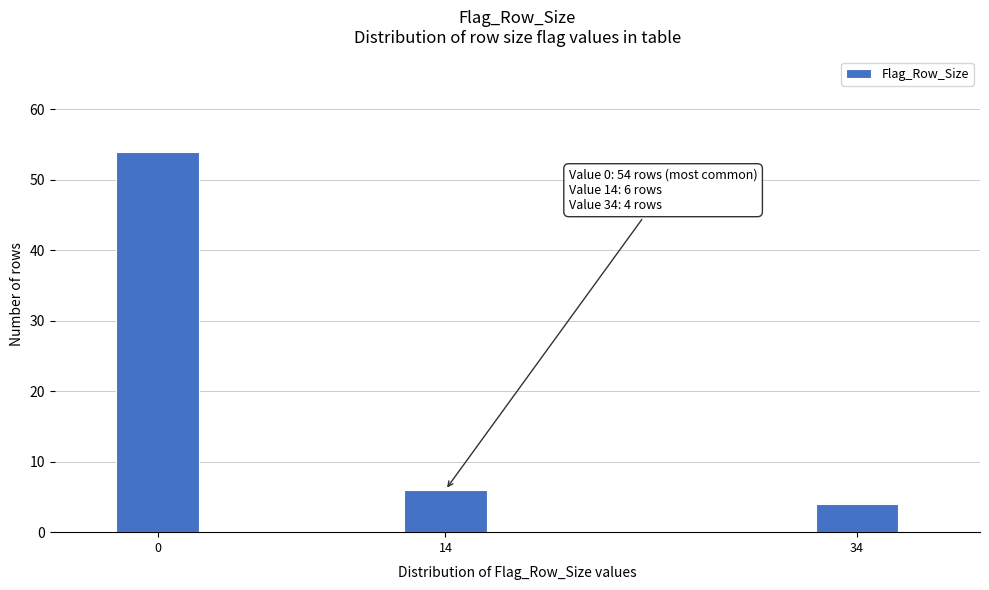

Reading left to right, transcribe all the data shown in this chart.

54	6	4